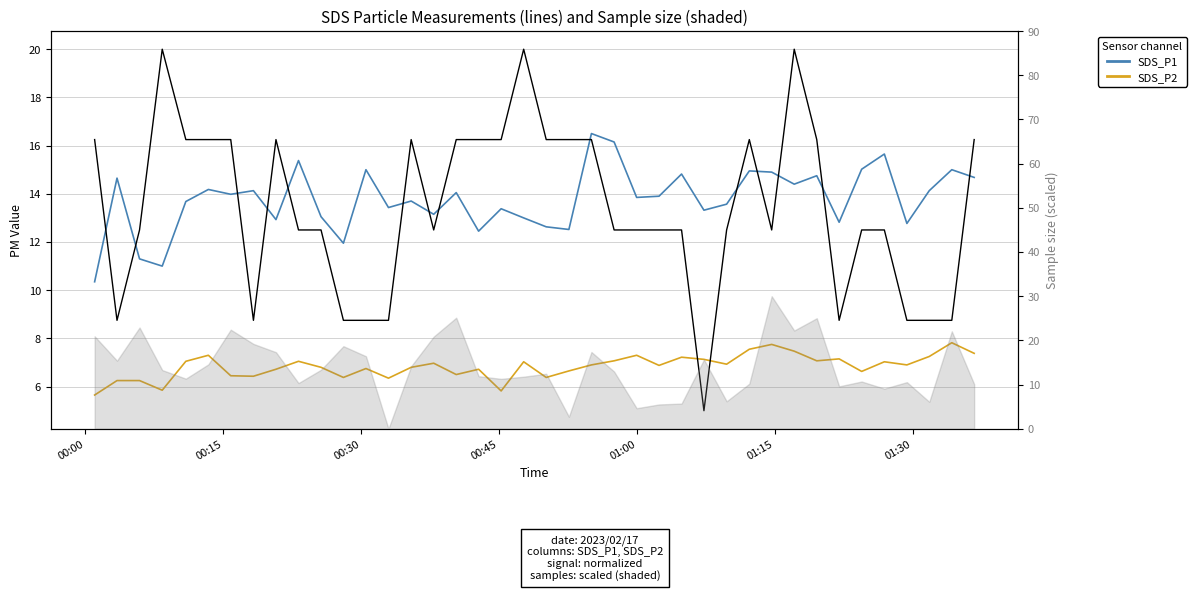

How many values in the SDS_P2 series exceed 6?

37